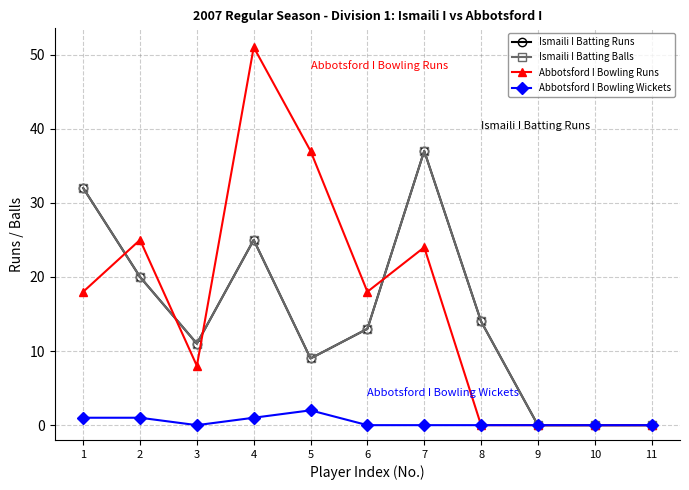

Is the value of Abbotsford I Bowling Wickets at 4 greater than the value of Ismaili I Batting Balls at 8?

No